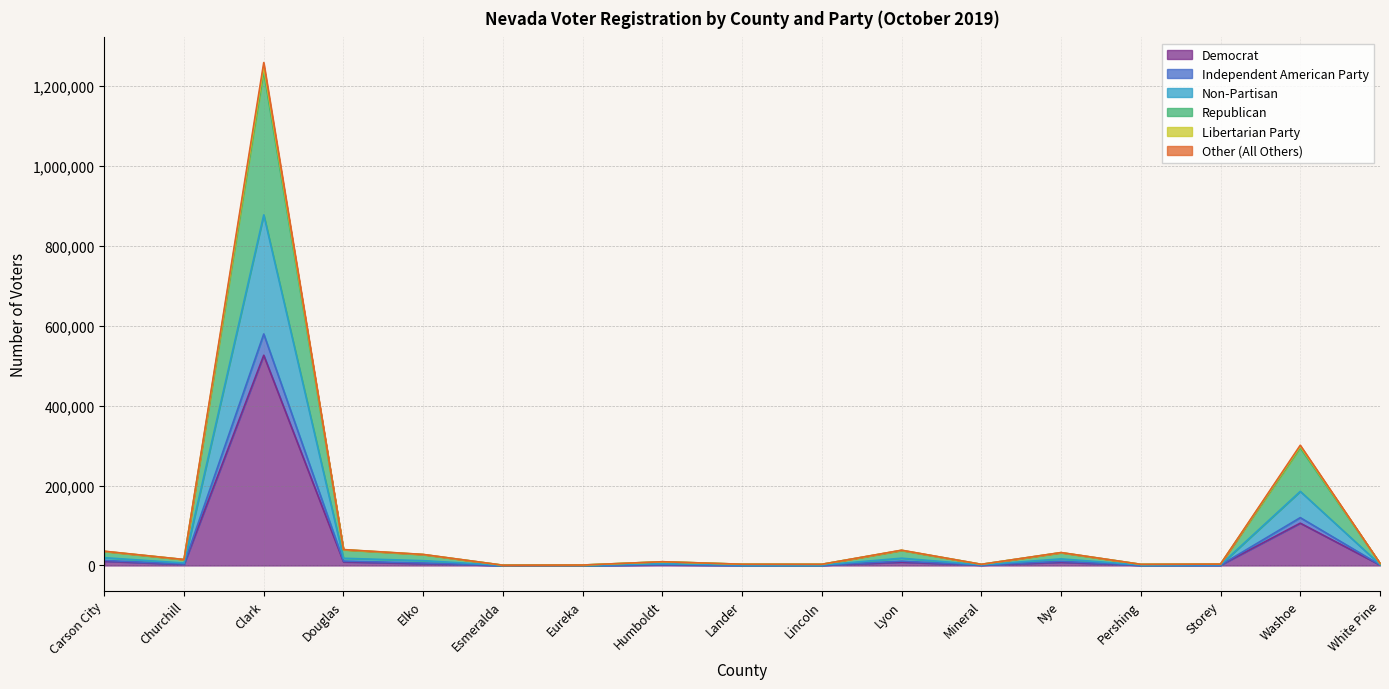

What is the greatest value displayed?

1258860